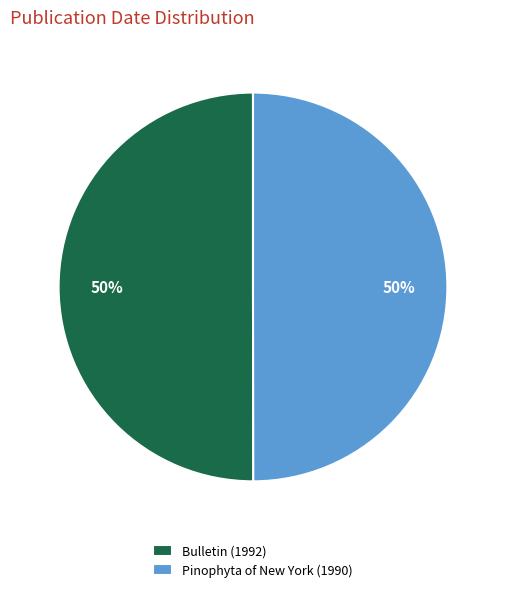

To the nearest percent, what percentage of the pie is Bulletin (1992)?

50%